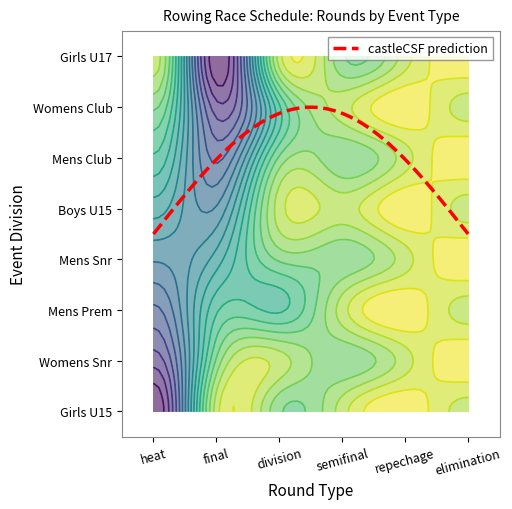

What is the approximate value of repechage at Womens Snr?

1